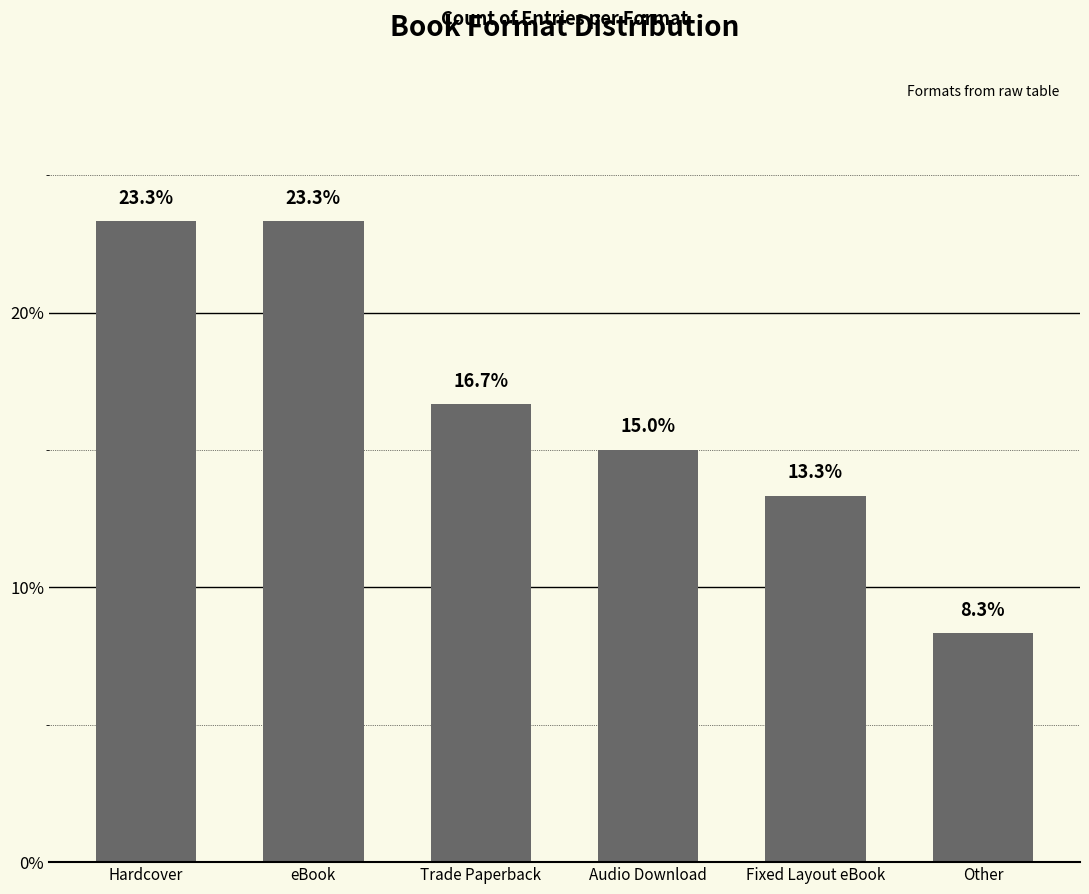

At which category does the chart reach its minimum across all series?

Other